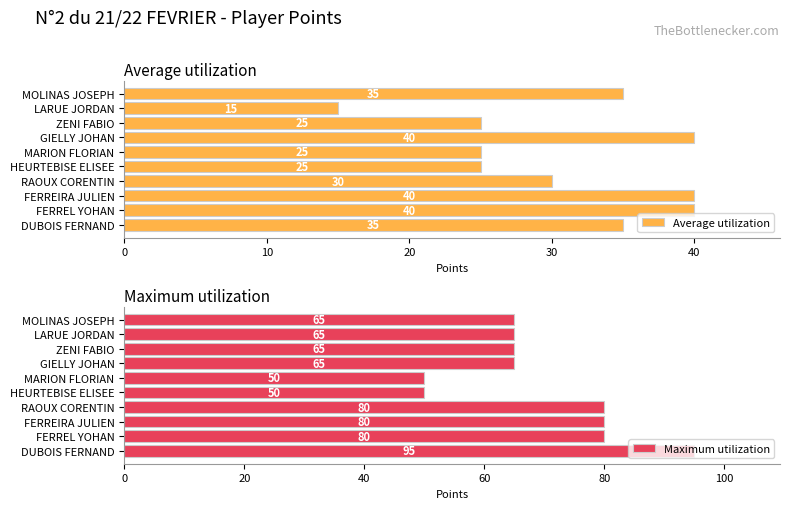

What is the difference between the maximum and minimum values in the Average utilization series?

25